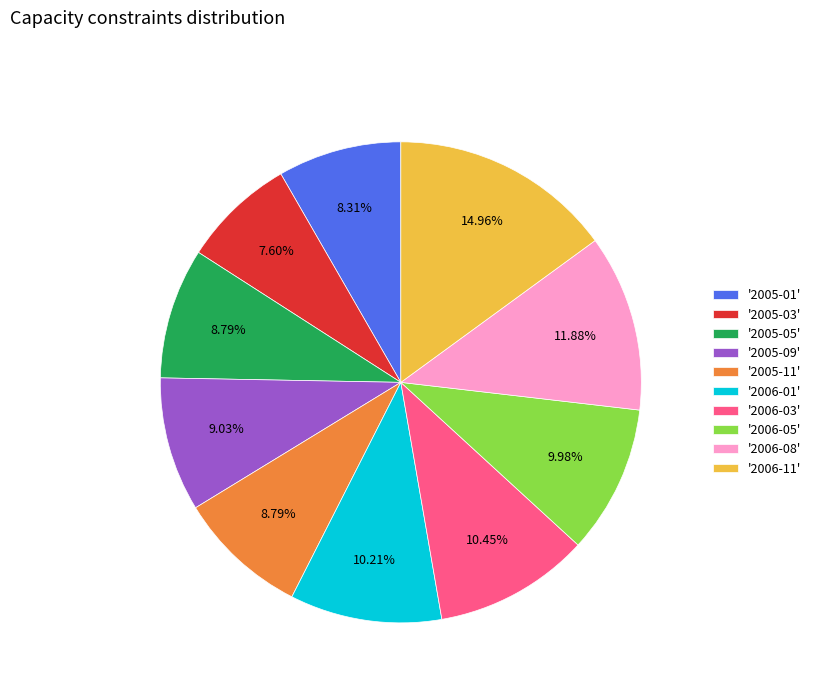

Is there a majority slice in this chart?

No